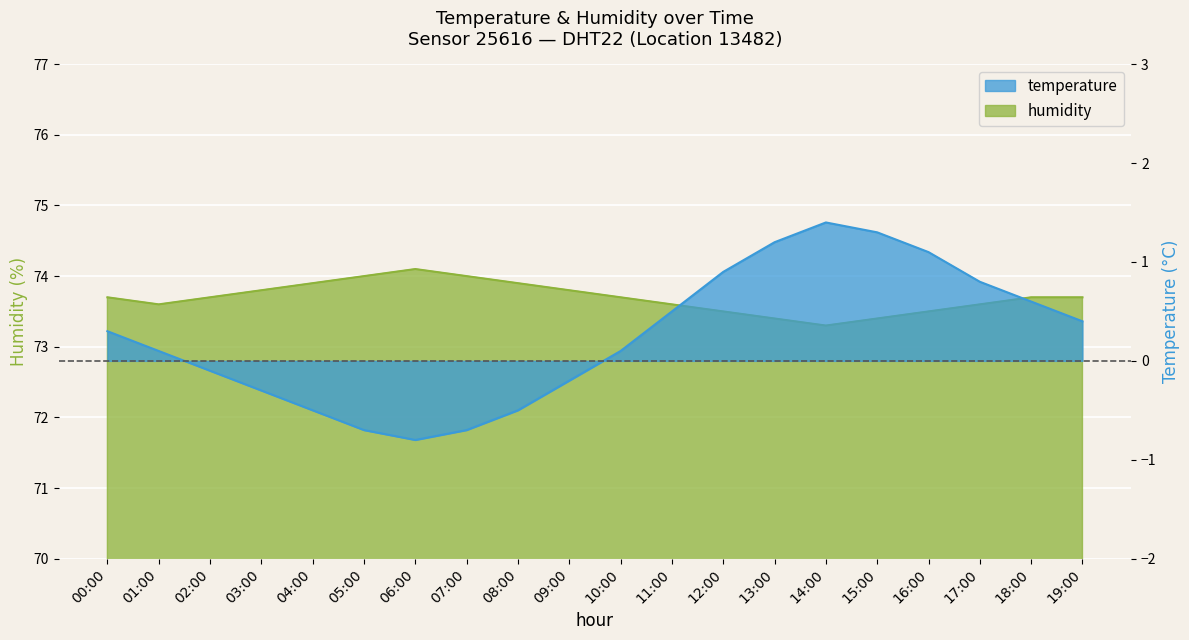

How many humidity values are between 73 and 74?

19